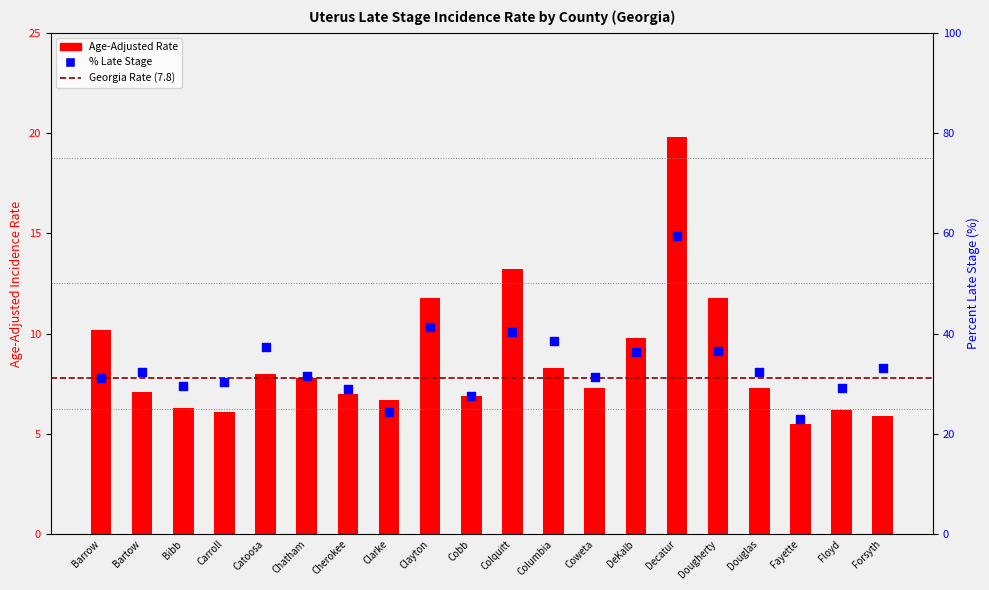

At which category is the sum across all series the highest?

Decatur